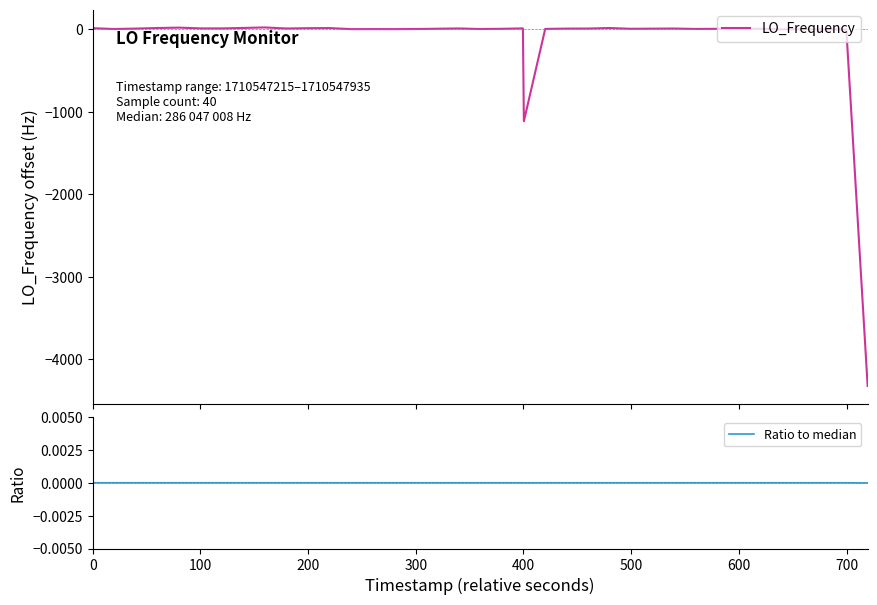

What is the maximum value for LO_Frequency?

24.4